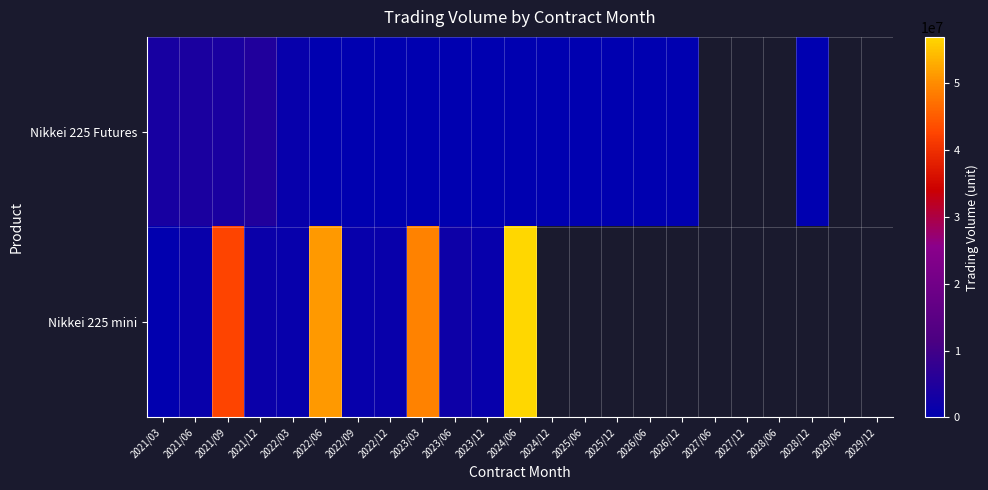

At which label is Nikkei 225 Futures closest to 2472268?

2021/03